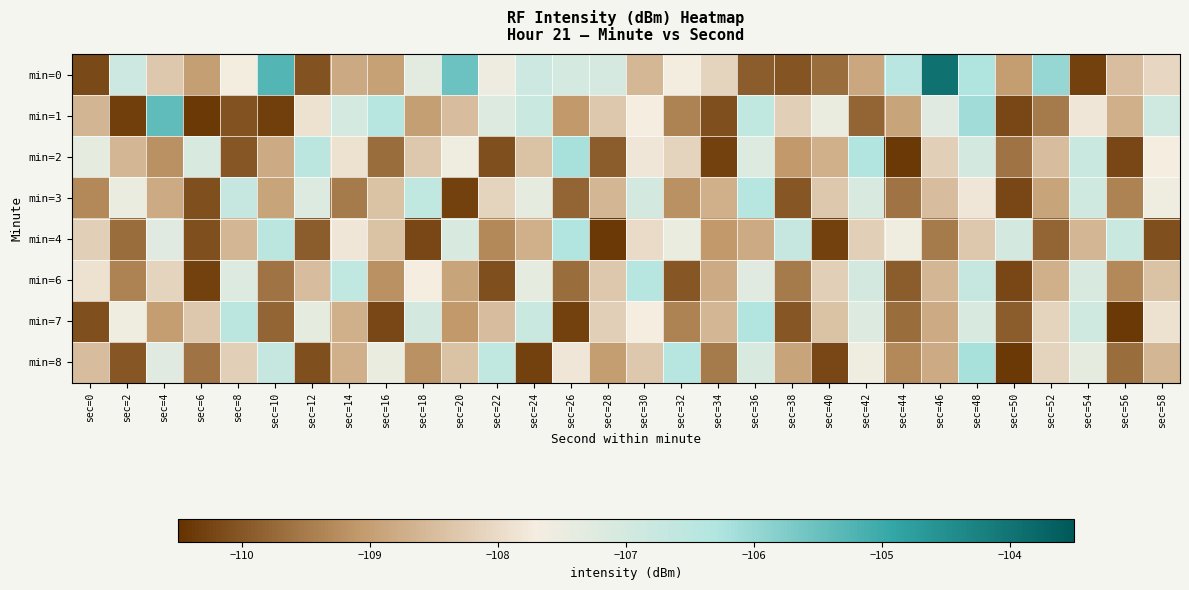

Which has a higher value, sec=18 or sec=46?

sec=46